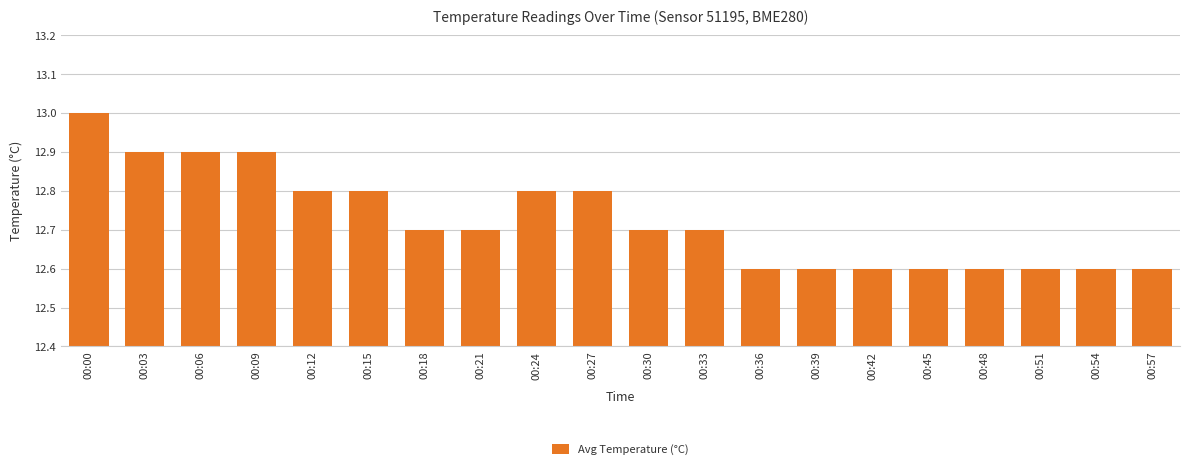

True or false: the data shows 16.8 at 00:15.

False